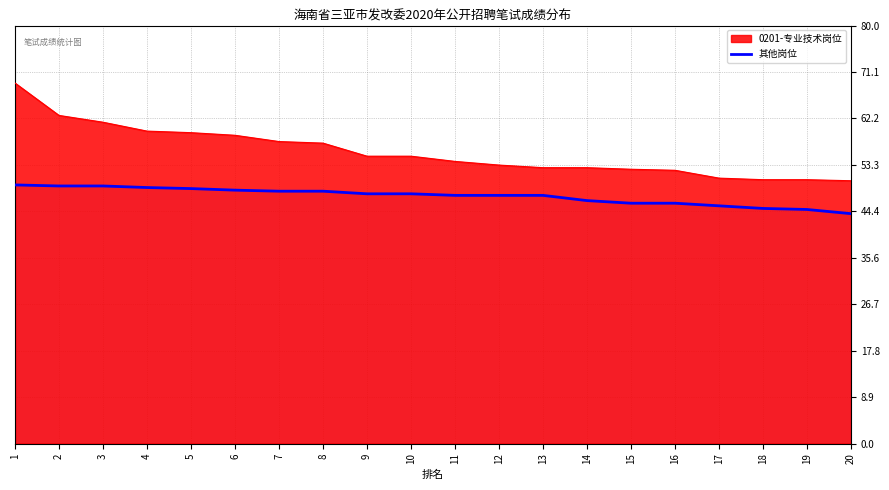

Between 18 and 14, which is larger?

14